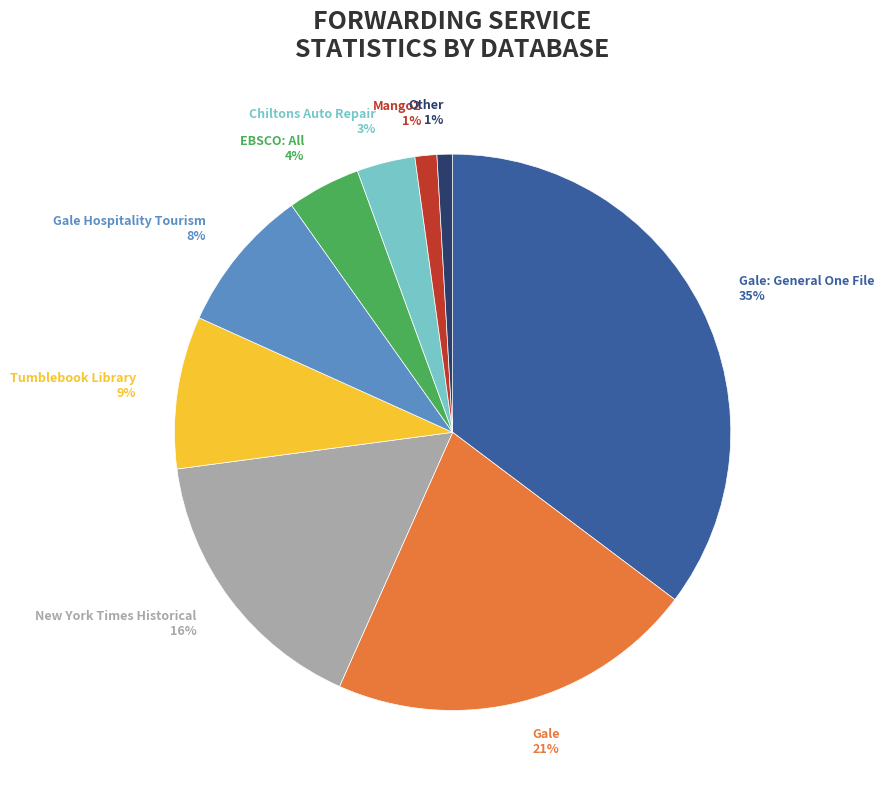

To the nearest percent, what percentage of the pie is Tumblebook Library?

9%